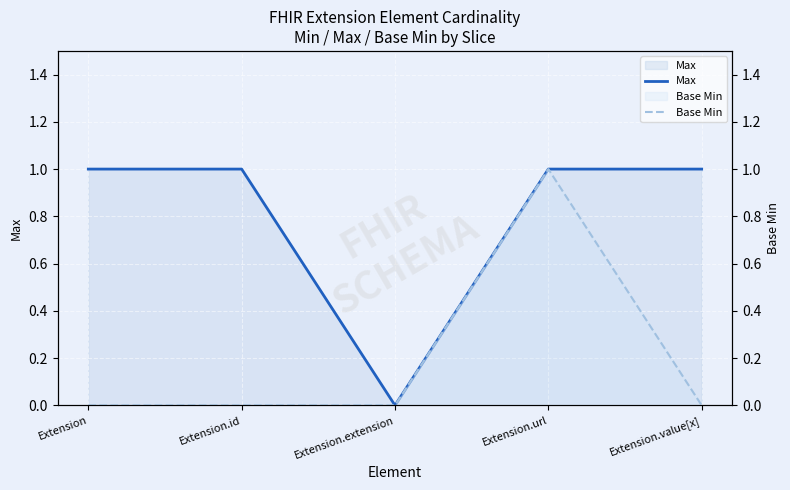

List the series in order of their overall mean, lowest first.

Base Min, Max